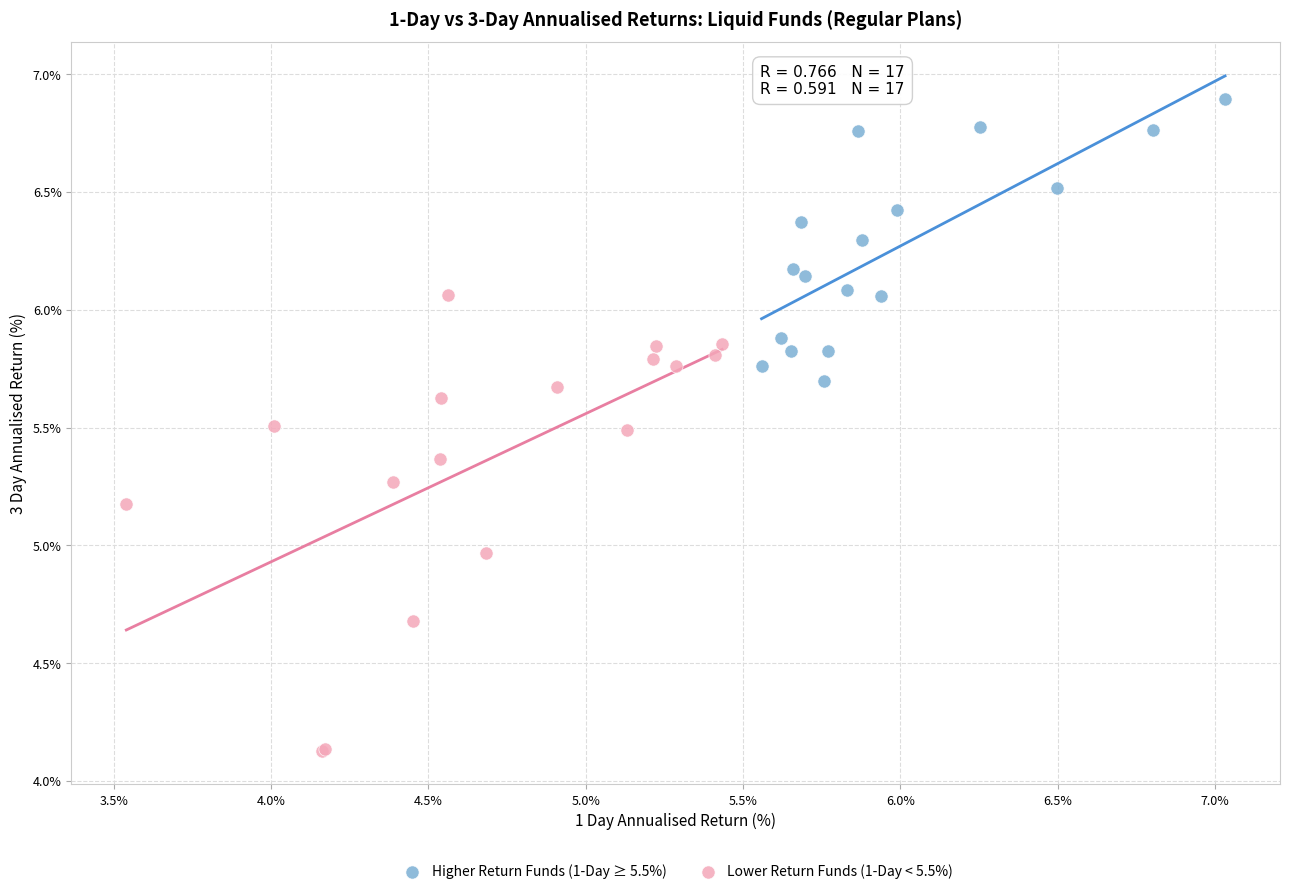

Which series contains the lowest Y value?

Lower Return Funds (1-Day < 5.5%)